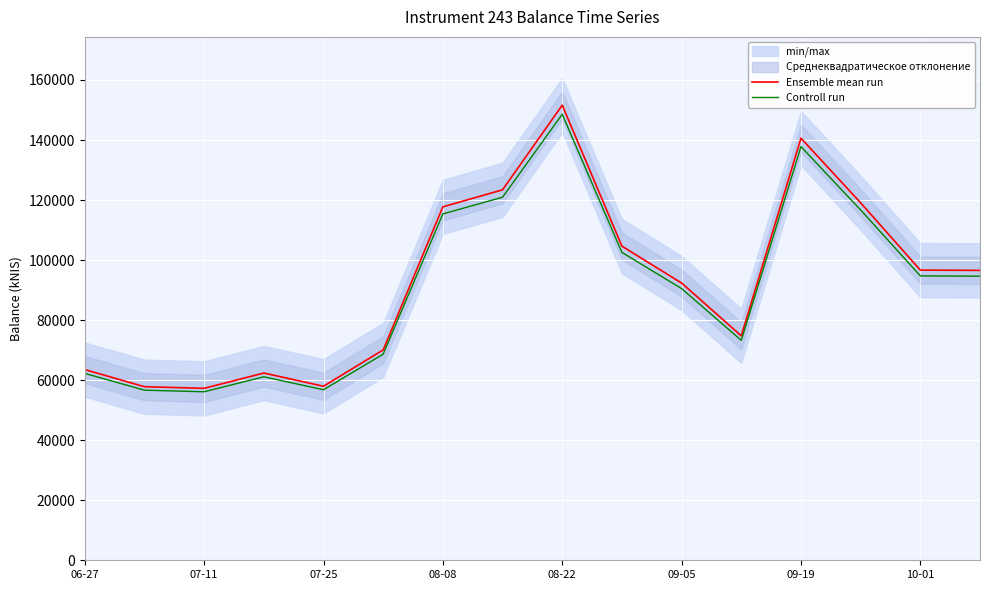

Reading left to right, what are all the values shown in this chart?

Ensemble mean run: 63525.1	57818.6	57279.3	62373.1	57970.9	70078.7	117744.6	123410.9	151612.3	104646.1	92357.1	74758.4	140609.0	119079.4	96666.2	96574.4
Controll run: 62254.6	56662.3	56133.7	61125.7	56811.4	68677.2	115389.7	120942.7	148580.1	102553.2	90509.9	73263.3	137796.8	116697.8	94732.9	94642.9